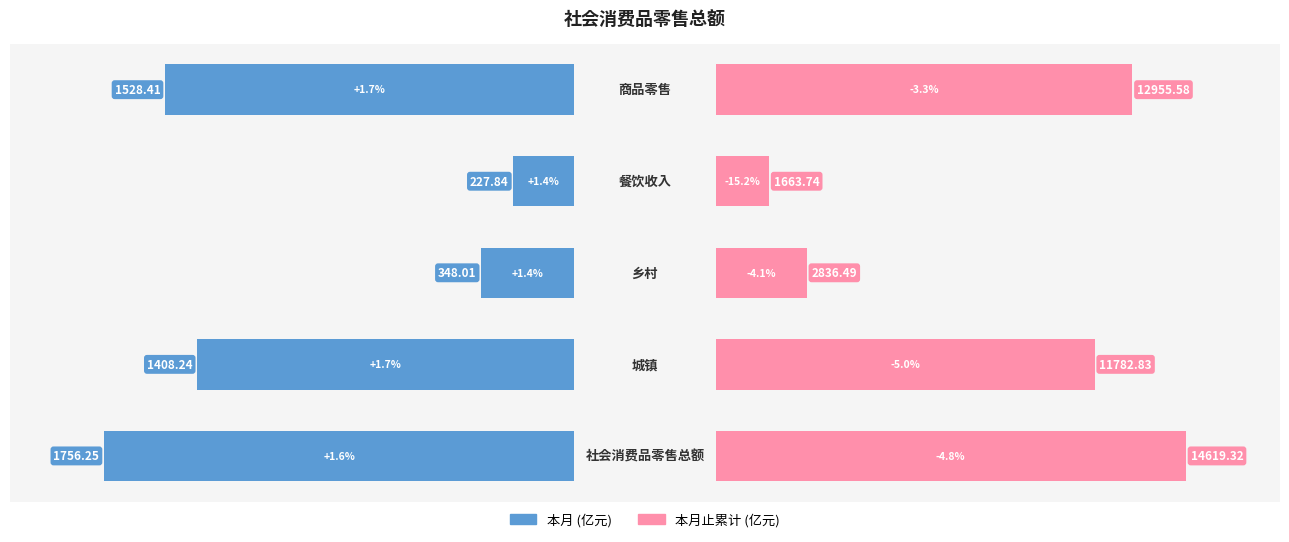

The value of 本月 at 4 is -1.6. True or false?

False